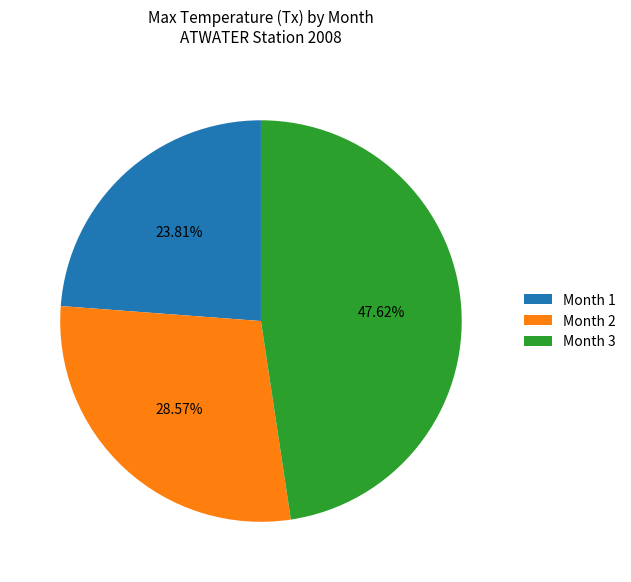

Do Month 1 and Month 3 together represent more than half of the pie?

Yes